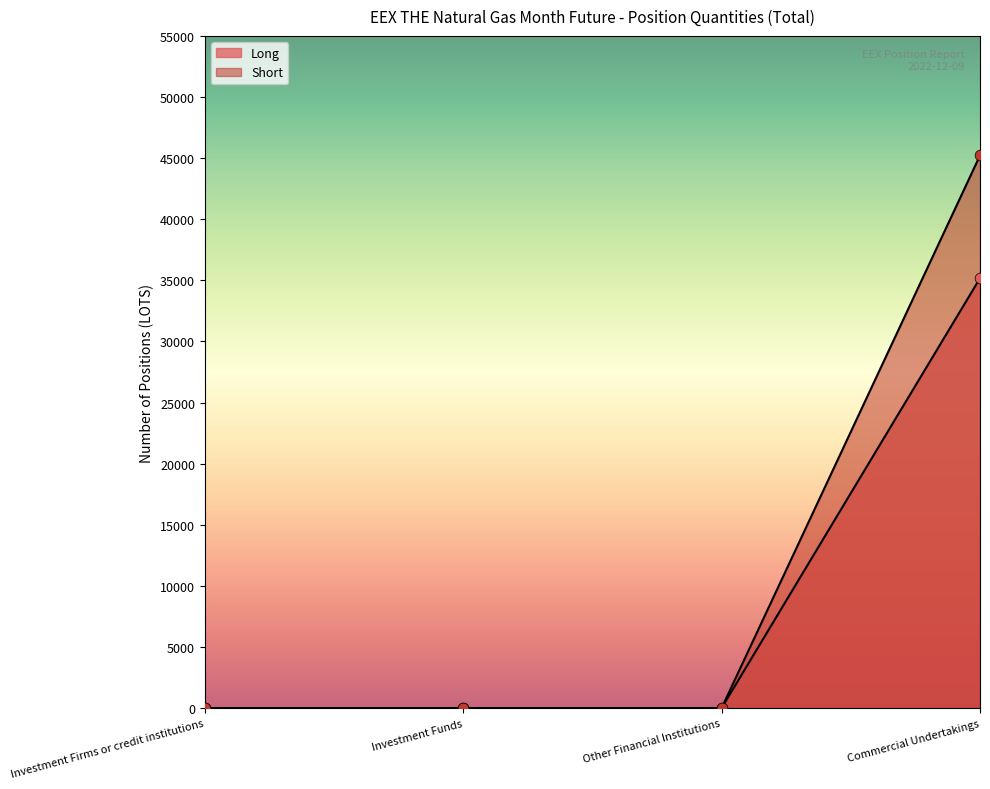

Which series reaches the maximum Y coordinate?

Short